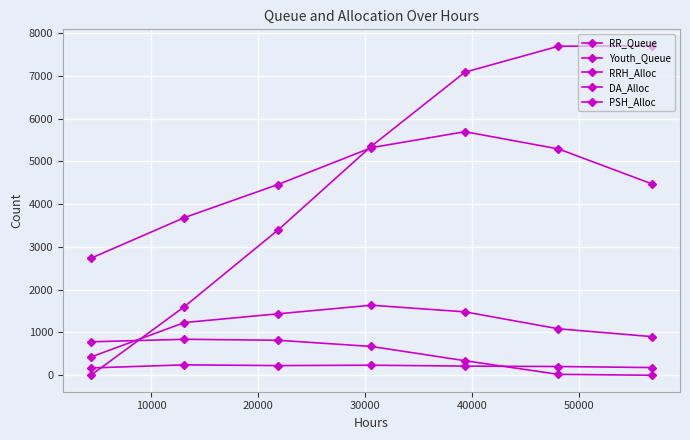

What is the minimum value for Youth_Queue?

171